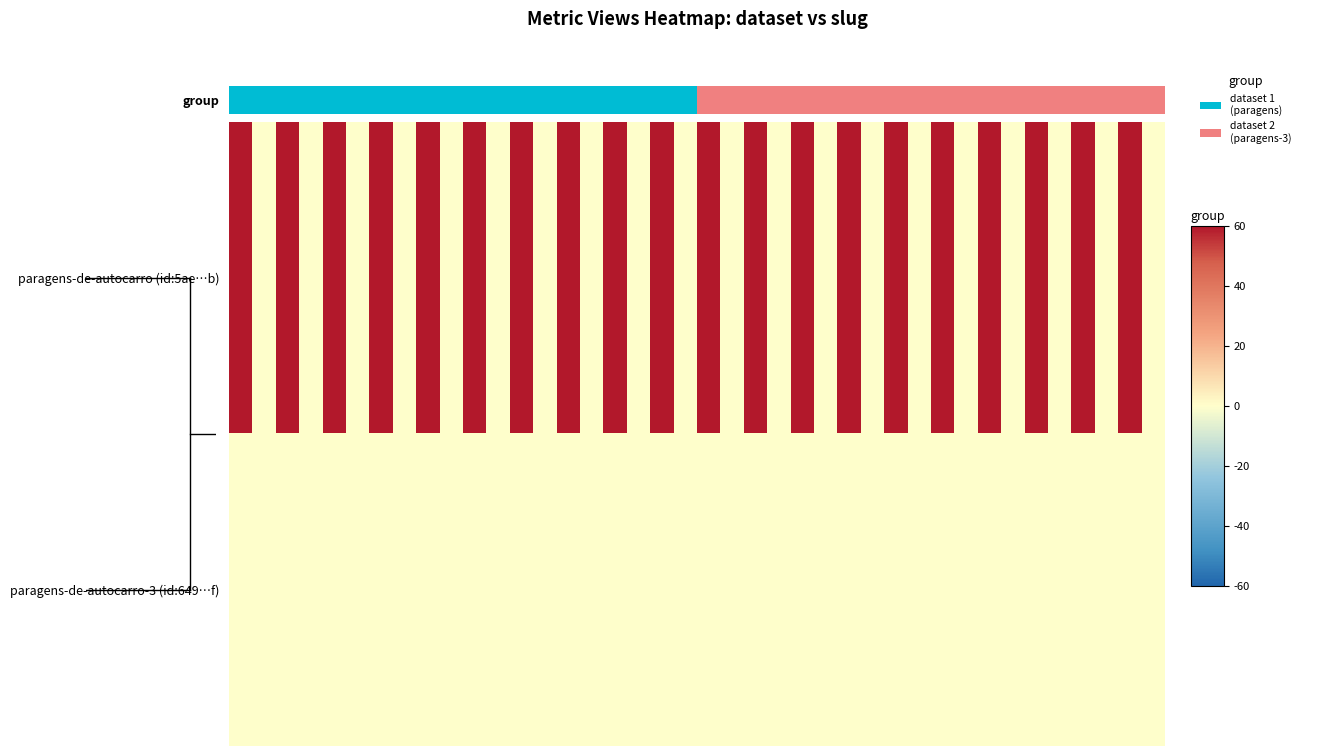

Rank the series by their maximum value, from highest to lowest.

paragens-de-autocarro (id:5ae…b), paragens-de-autocarro-3 (id:649…f)